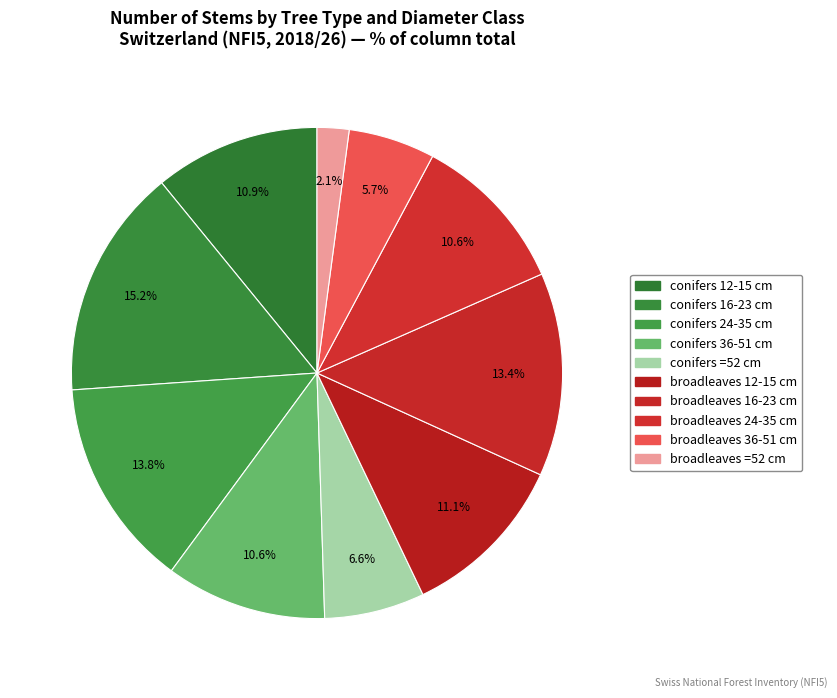

What percentage is the conifers =52 cm slice, to the nearest percent?

7%